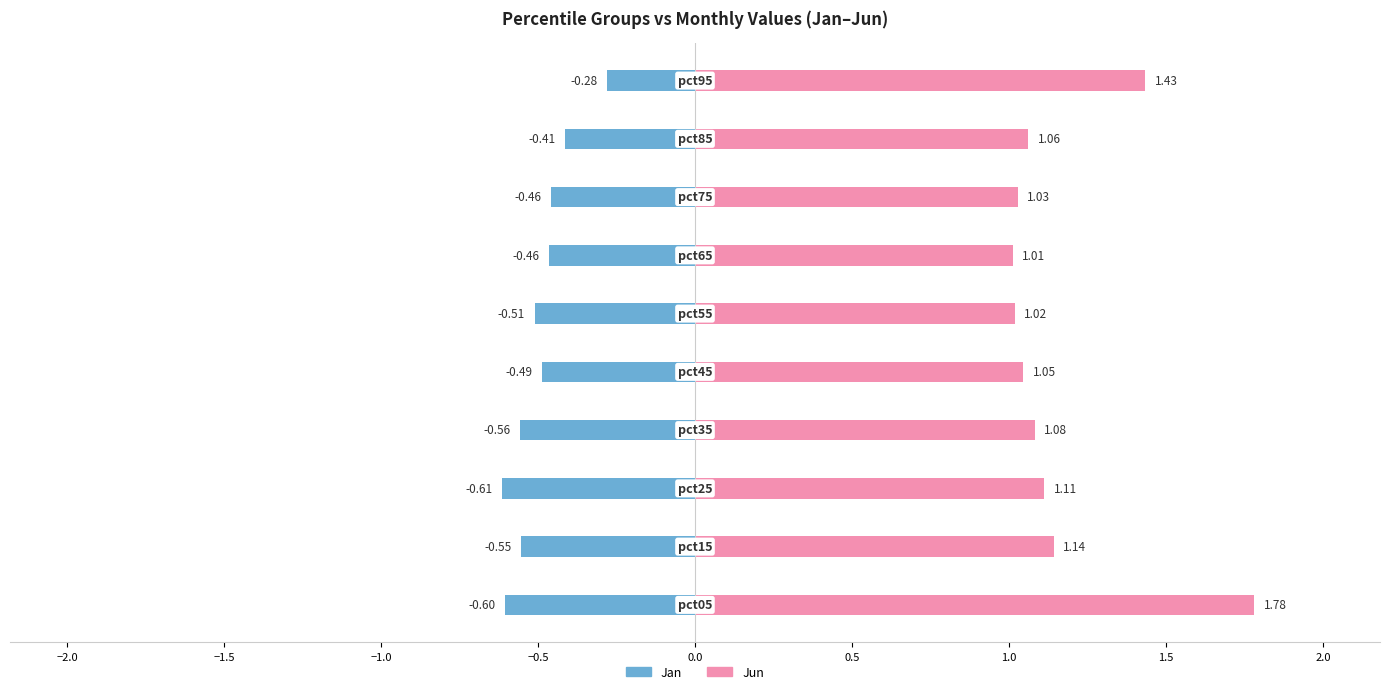

Which series has the largest total across all categories?

Jun